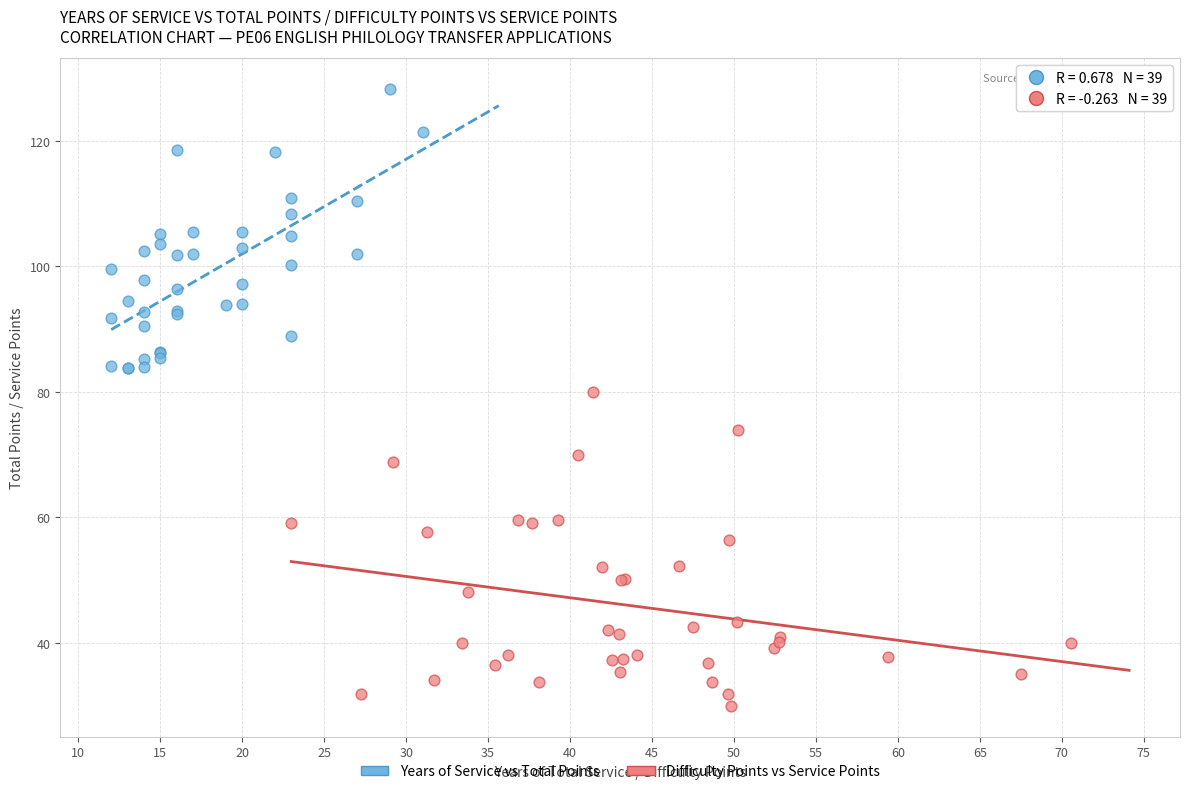

Which series reaches the maximum Y coordinate?

Years of Service vs Total Points